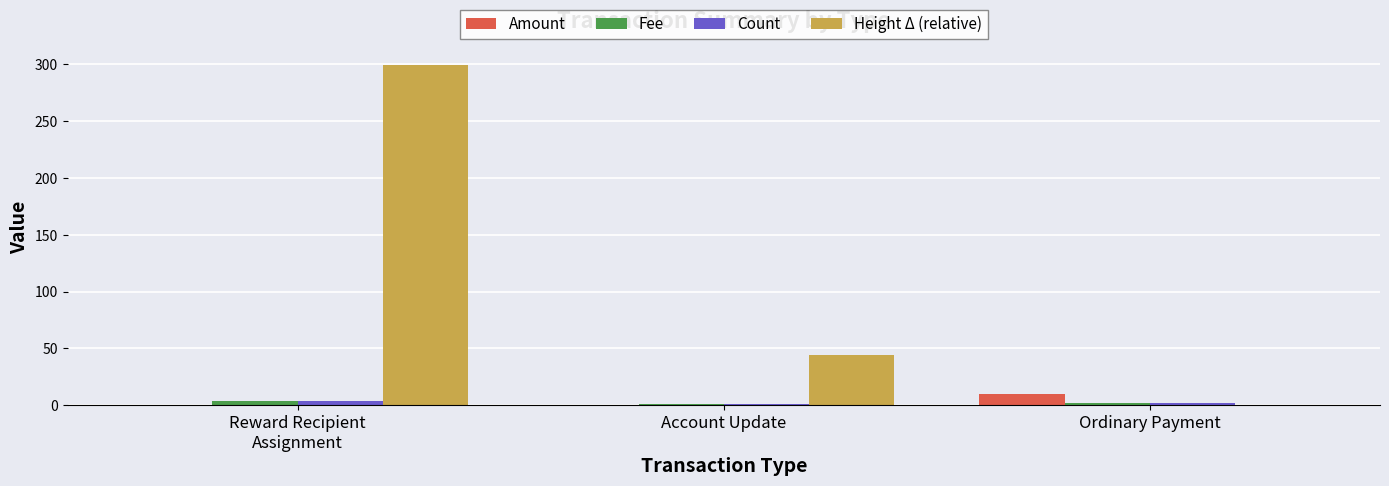

What is the total value across all series at Account Update?

46